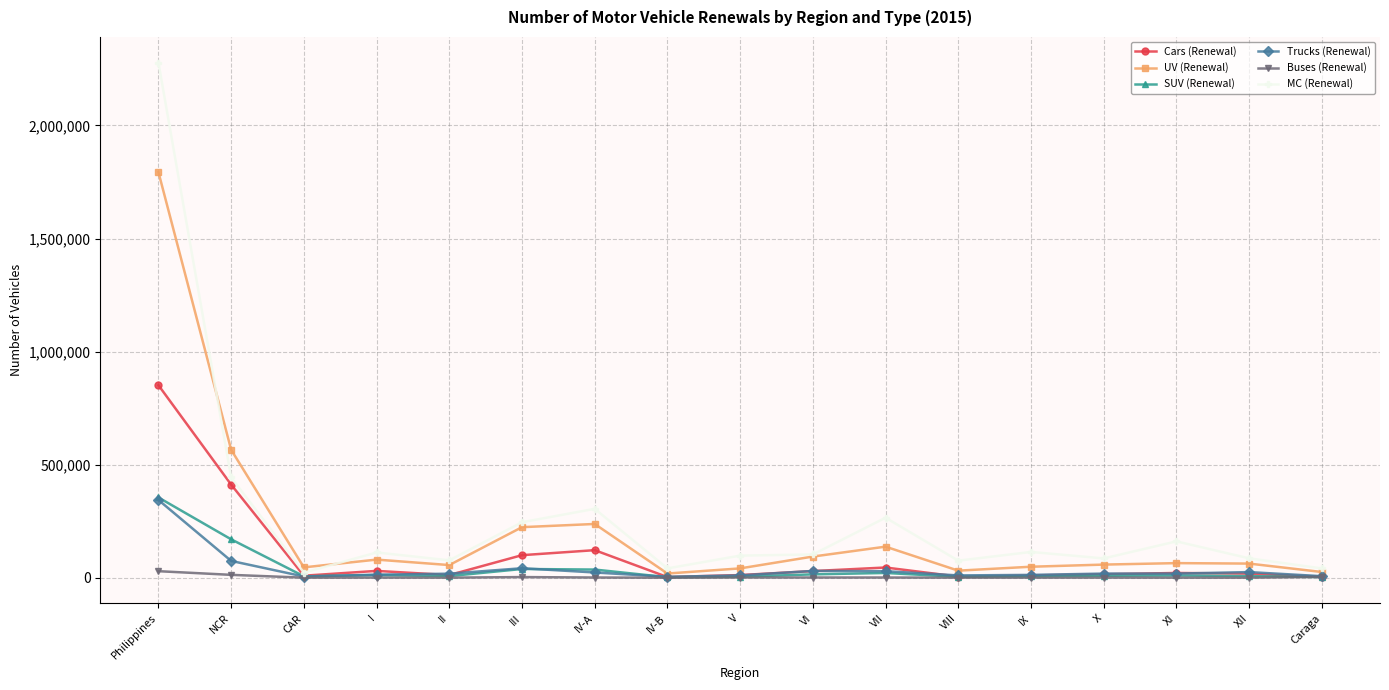

Where is the first local minimum for MC (Renewal)?

CAR